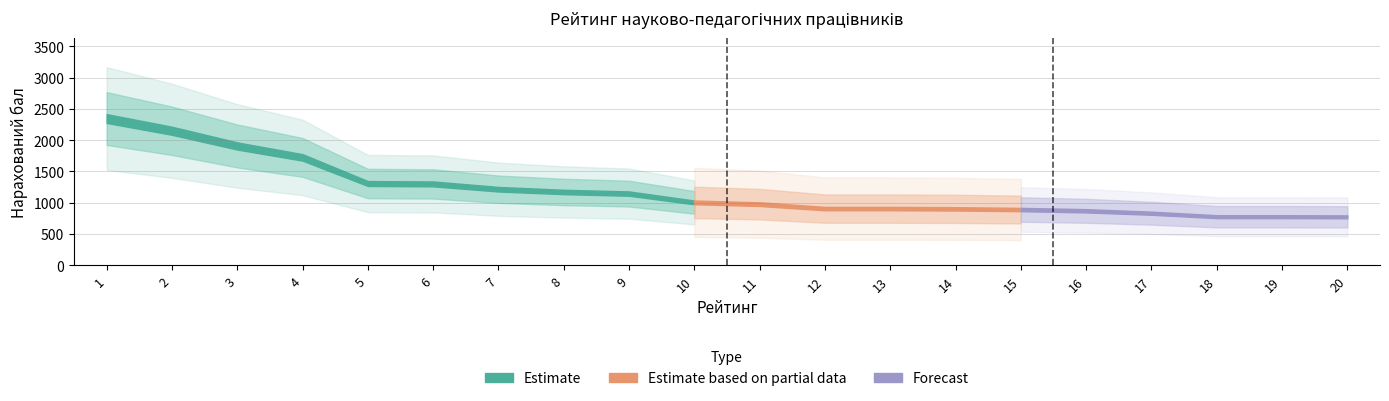

What is the approximate value at 5?

1307